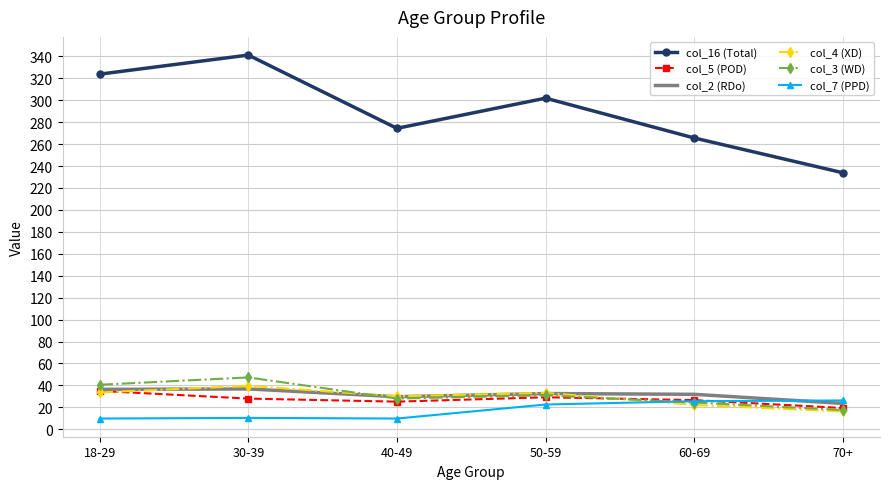

What is the spread (max minus min) of values at 30-39?

330.8